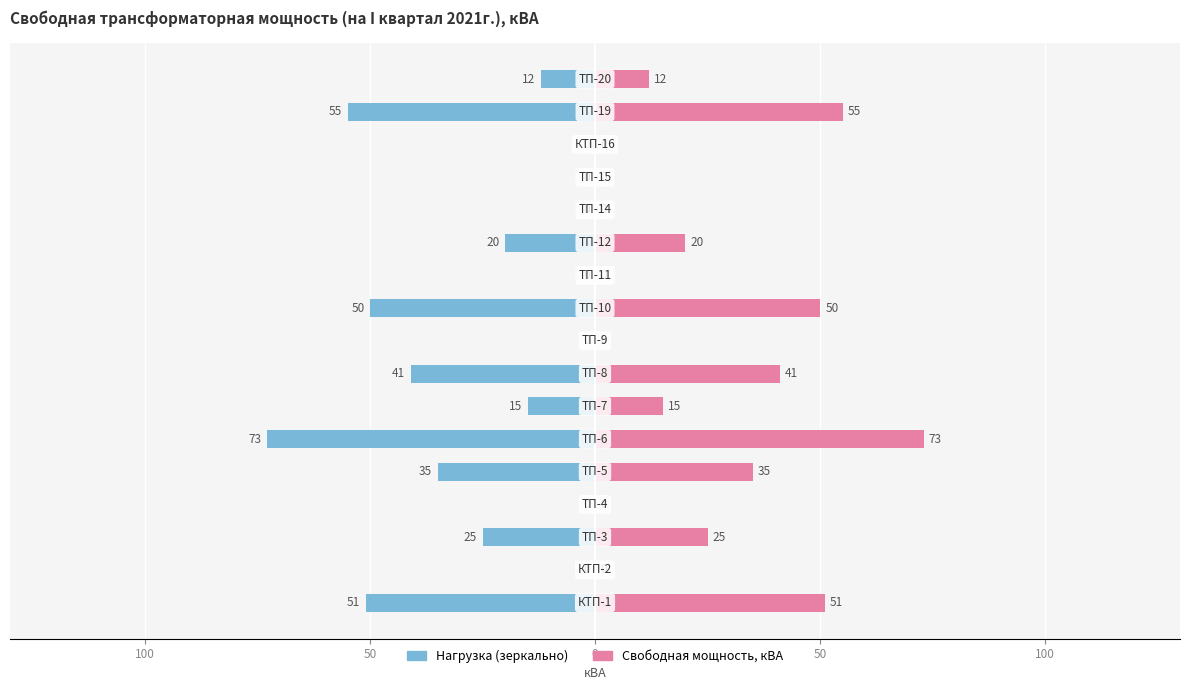

Which has a higher value, 9 or 14?

14